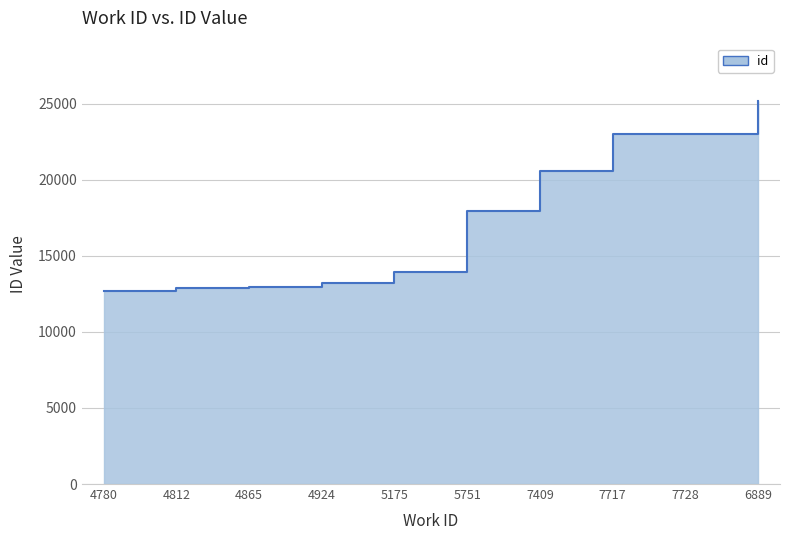

Read the value at 6889.

25175